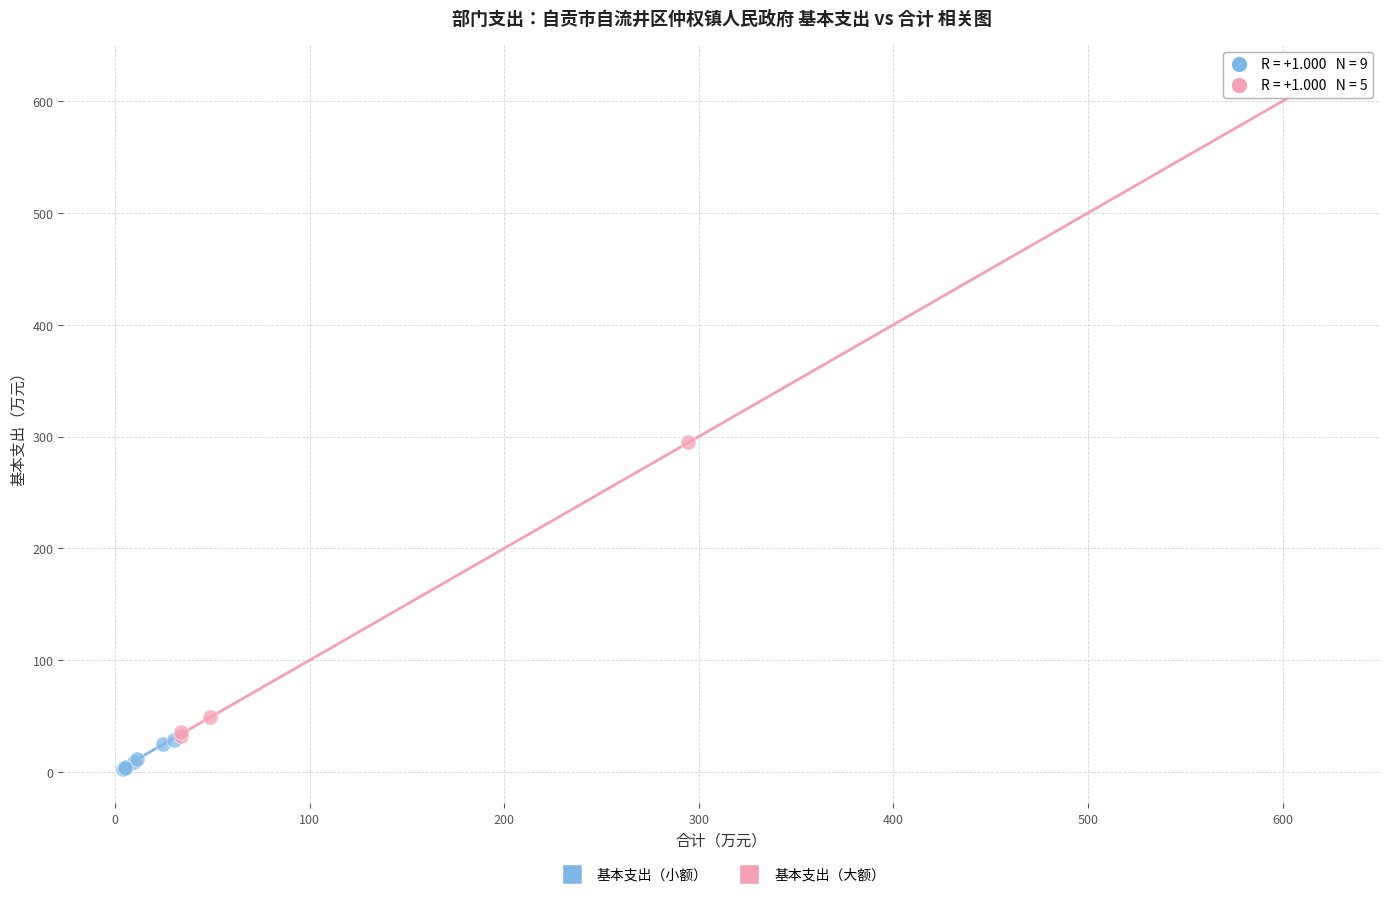

Which series contains the lowest Y value?

基本支出（小额）